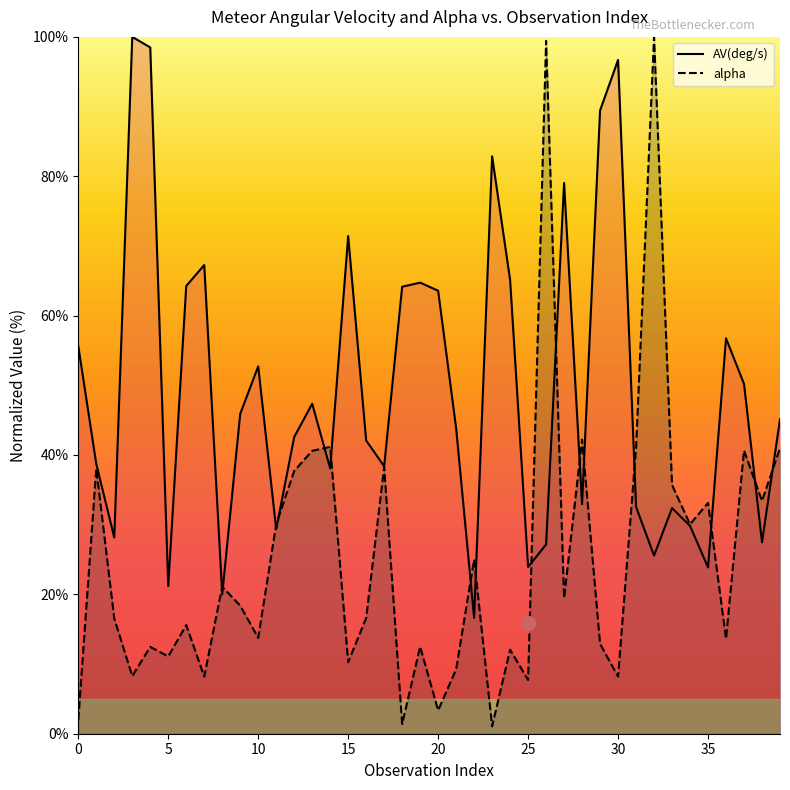

Rank the series by their maximum value, from lowest to highest.

AV(deg/s), alpha